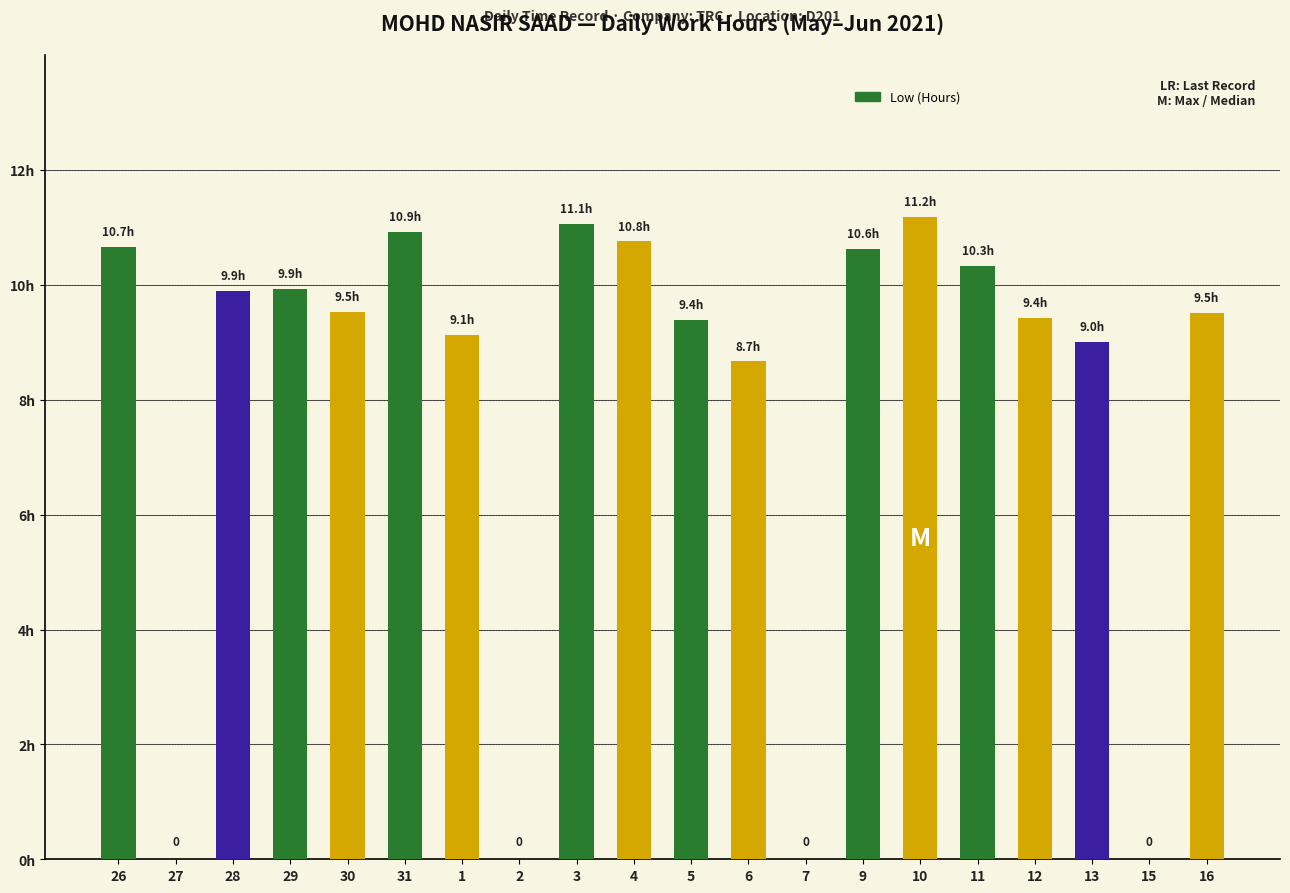

Read the value at 28.

9.9